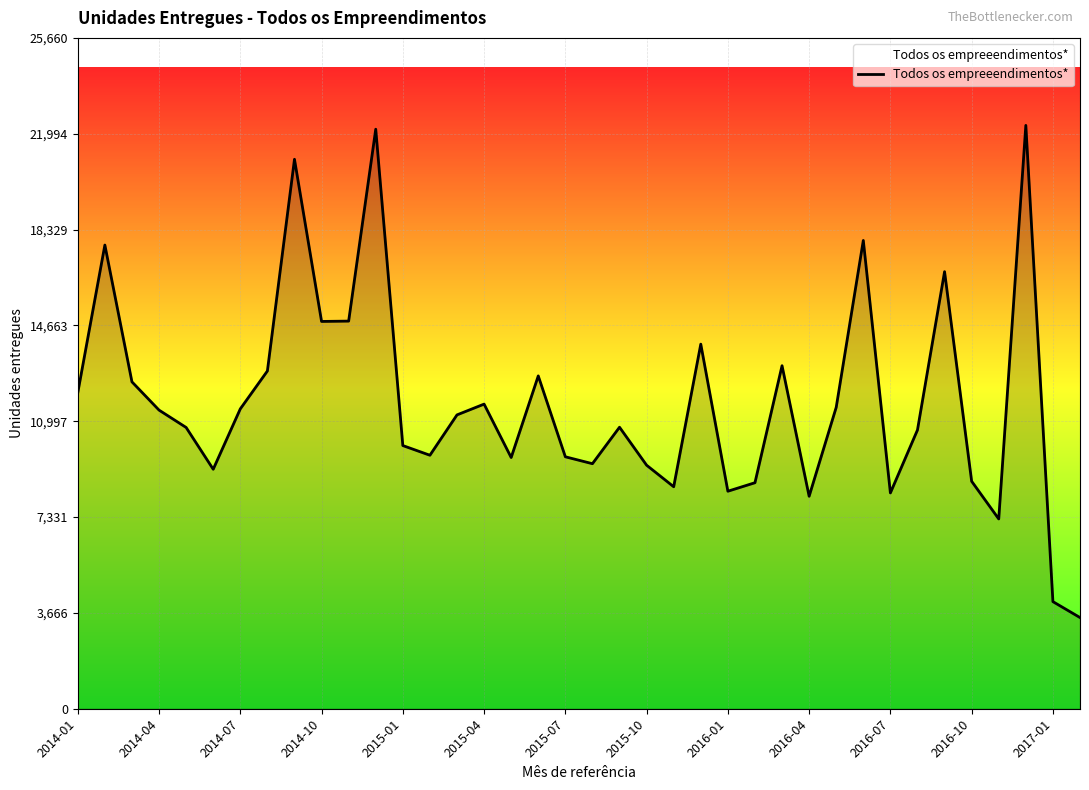

What is the maximum value shown in the chart?

22313.0